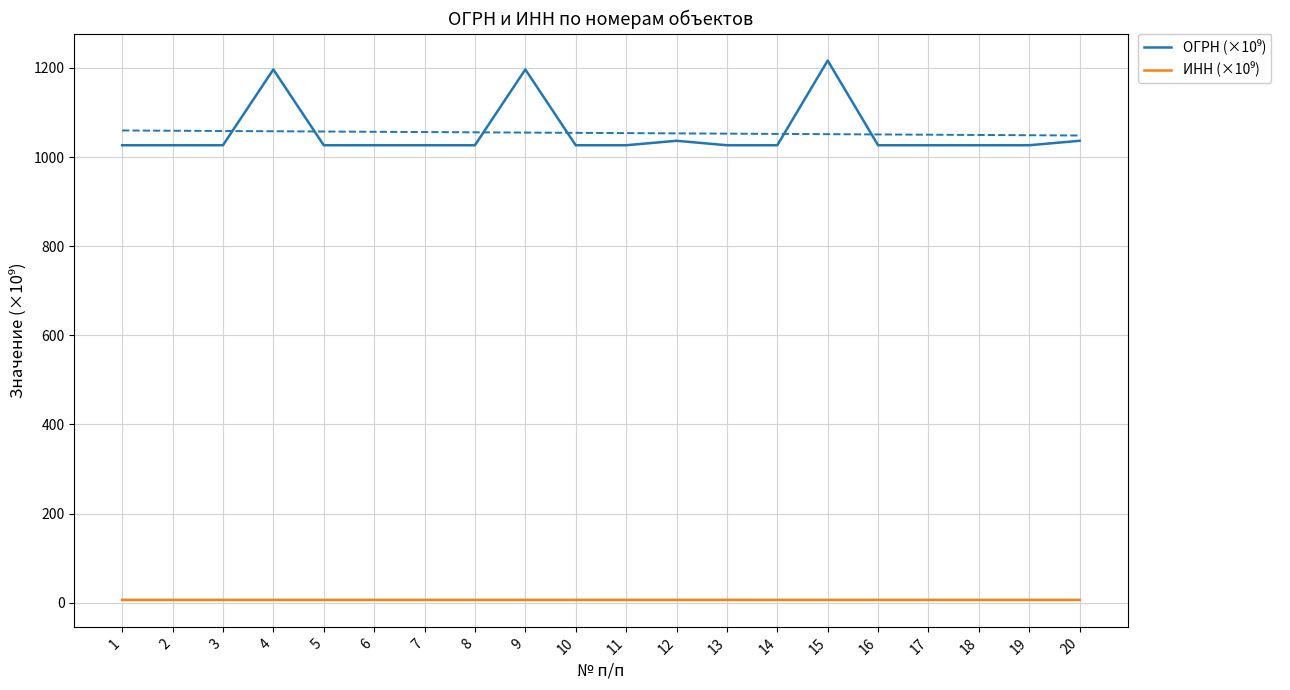

Reading left to right, extract all data points from this chart.

ОГРН (×10⁹): 1=1026.4	2=1026.4	3=1026.4	4=1196.5	5=1026.4	6=1026.4	7=1026.4	8=1026.4	9=1196.5	10=1026.4	11=1026.4	12=1036.4	13=1026.4	14=1026.4	15=1216.4	16=1026.4	17=1026.4	18=1026.4	19=1026.4	20=1036.4
ИНН (×10⁹): 1=6.4	2=6.4	3=6.4	4=6.4	5=6.4	6=6.4	7=6.5	8=6.5	9=6.5	10=6.5	11=6.5	12=6.4	13=6.5	14=6.4	15=6.5	16=6.5	17=6.5	18=6.4	19=6.4	20=6.5